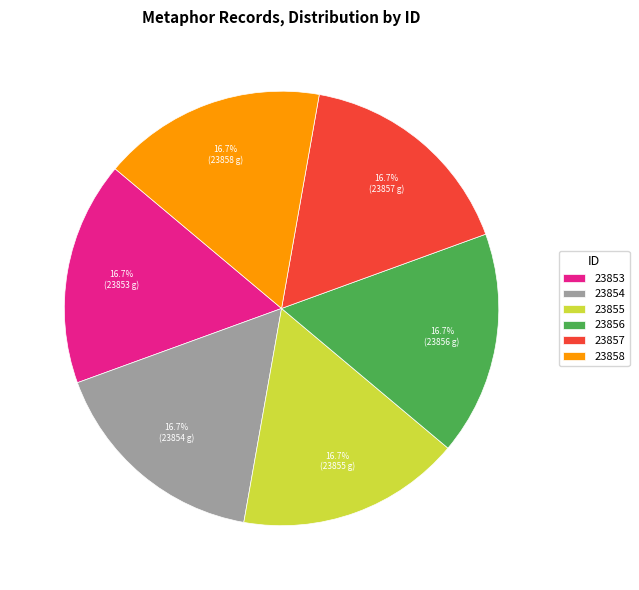

What percentage do 23853 and 23858 together represent?

33.3%